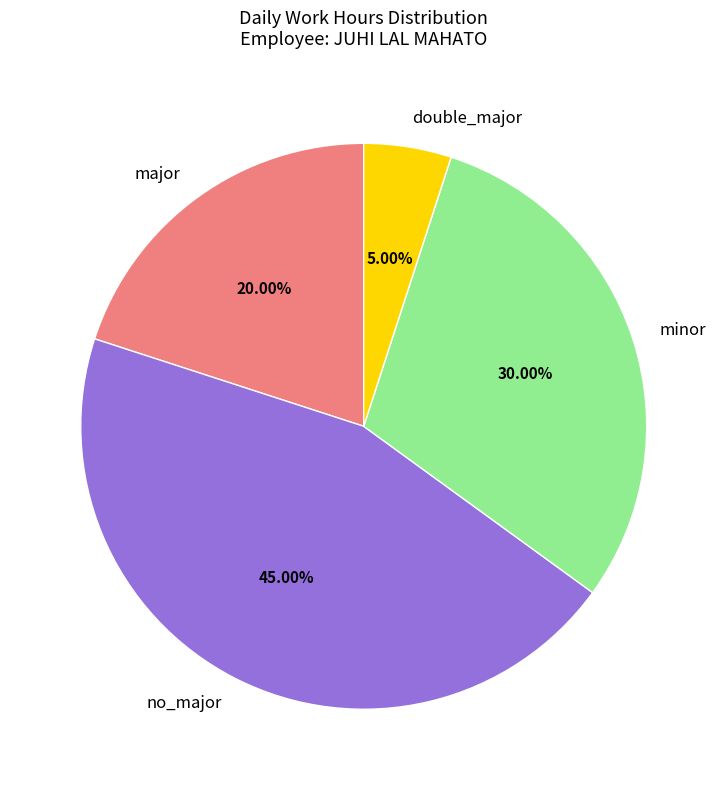

Does no_major account for over 50% of the chart?

No